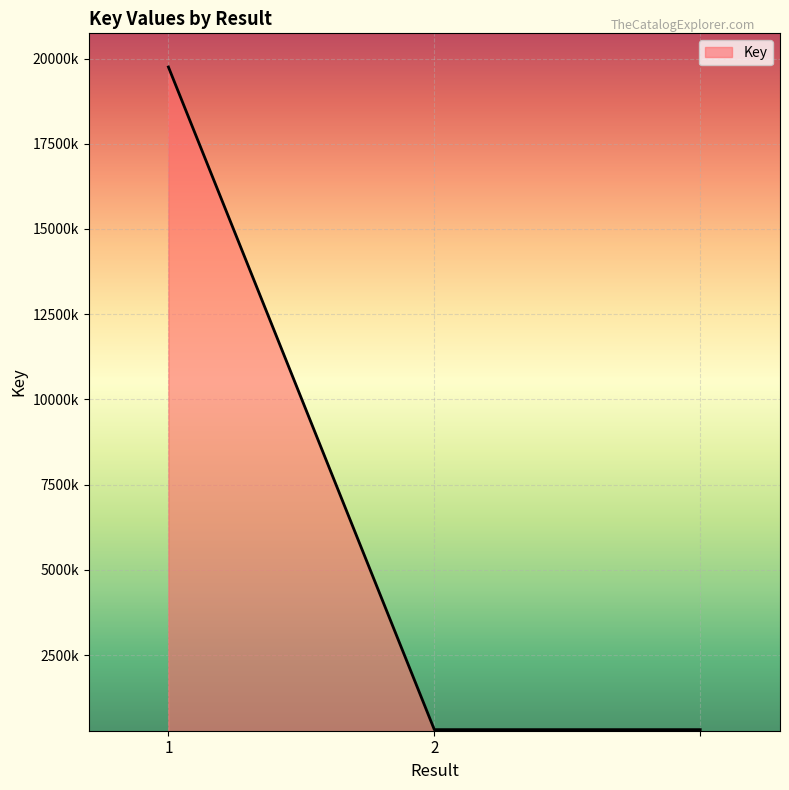

Is this an area chart (filled region under the line)?

Yes